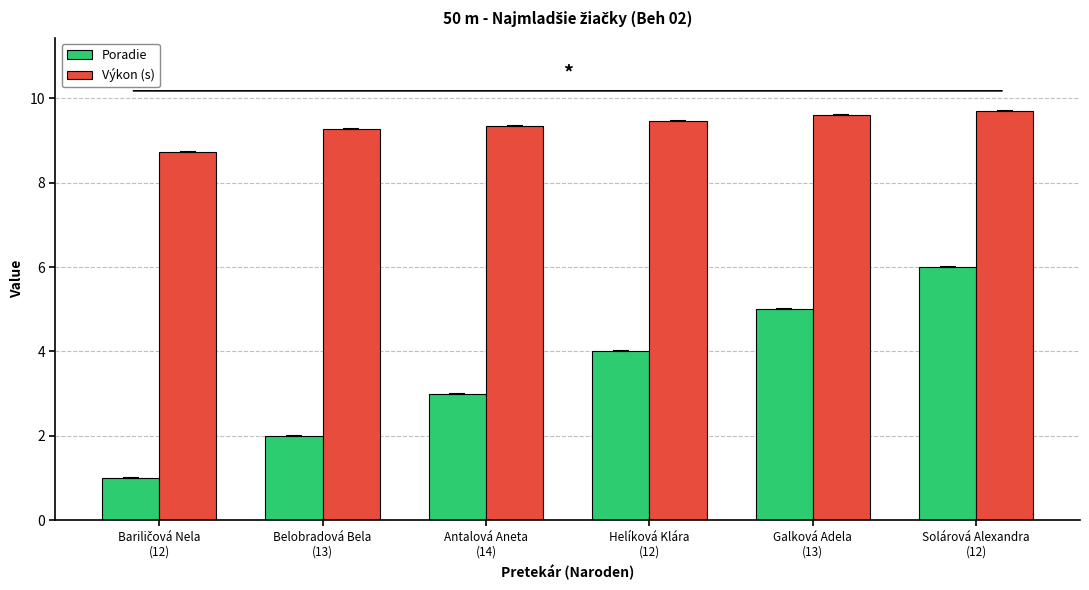

Which series has the largest range (max minus min)?

Poradie